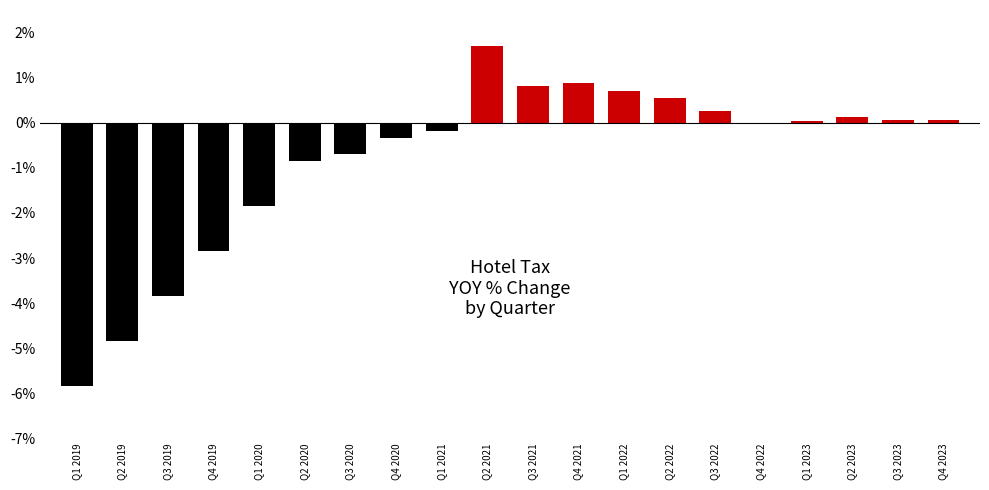

What position from the left is Q2 2021?

10